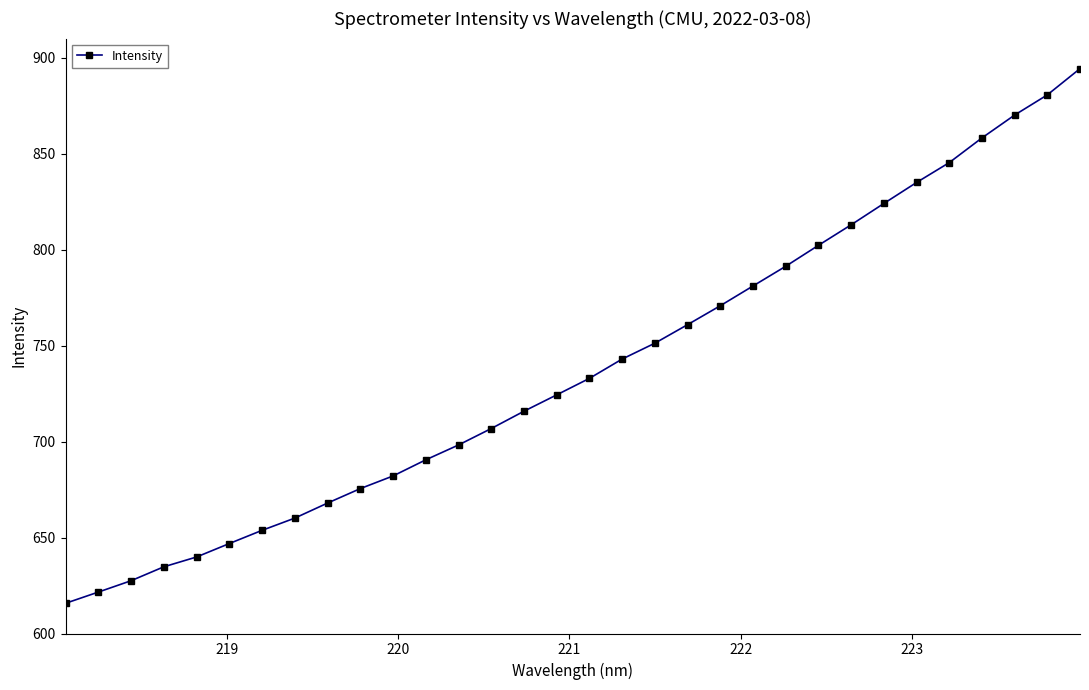

What is the value of the 12th point from the left?

690.5